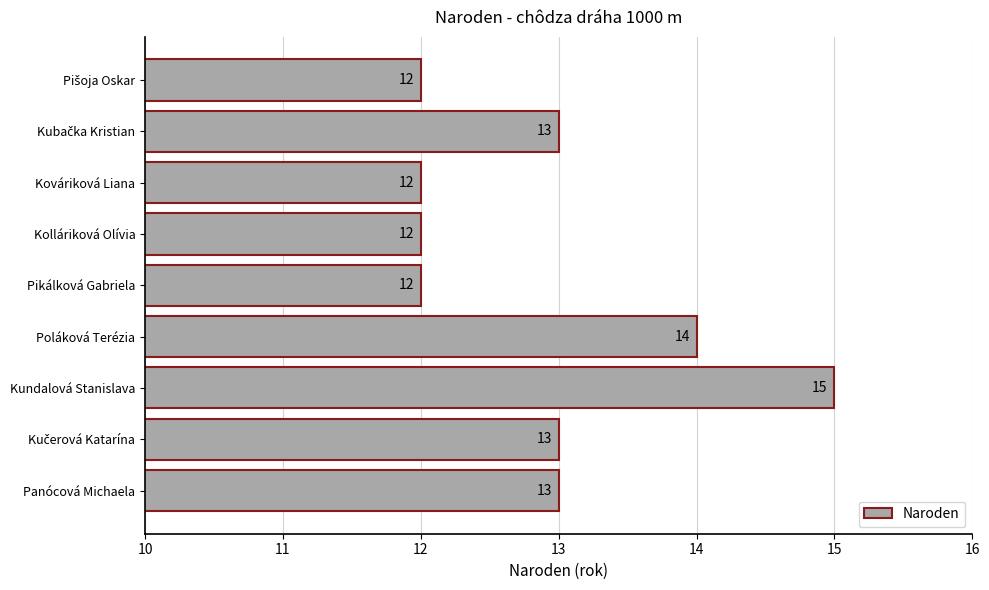

The value at Poláková Terézia is 14. True or false?

True